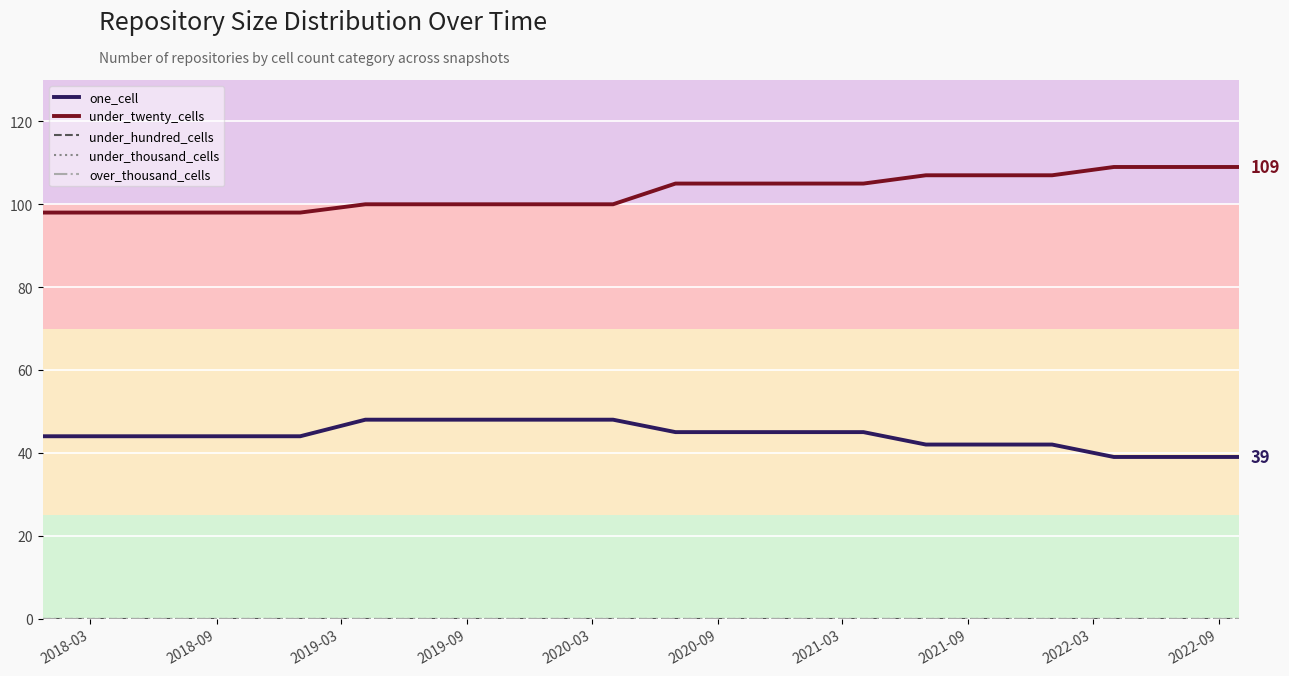

True or false: one_cell and under_thousand_cells intersect in this chart.

False